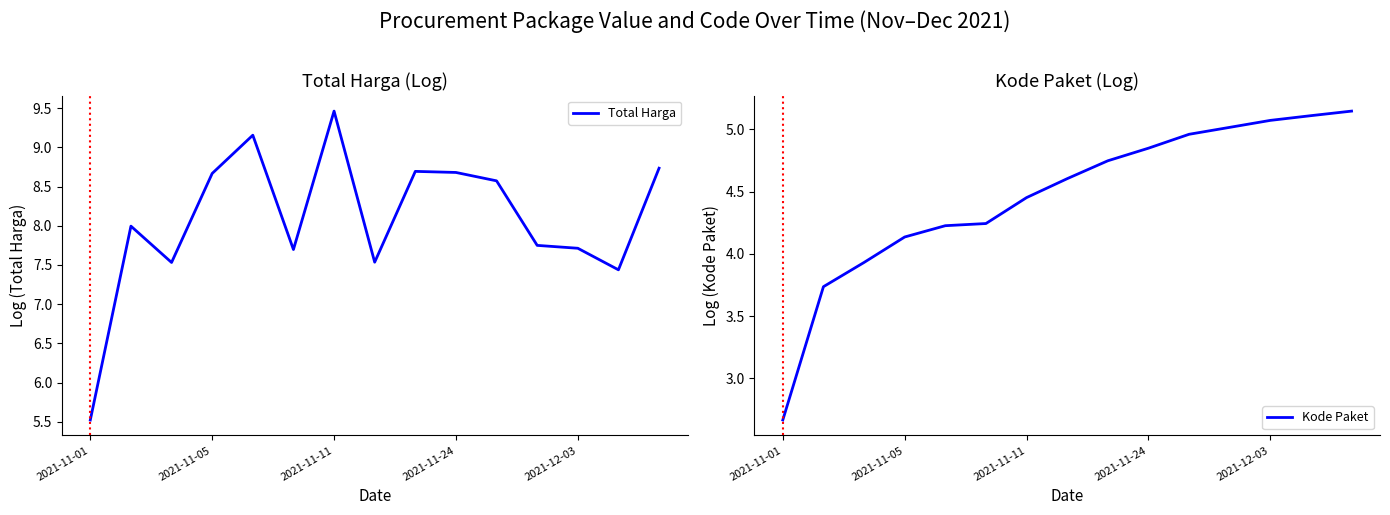

Where does the Kode Paket series first go above 4?

2021-11-05